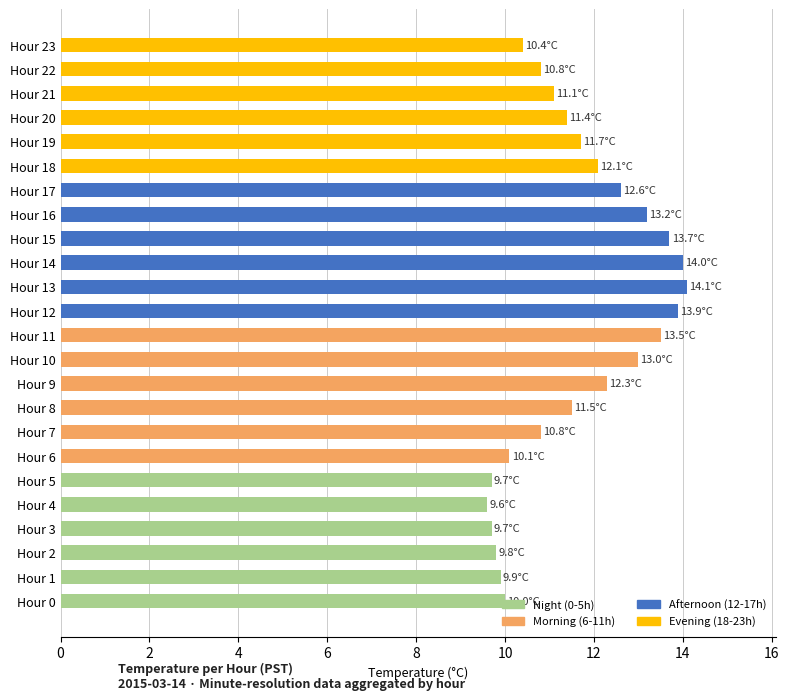

What is the difference between the maximum and minimum values?

4.5